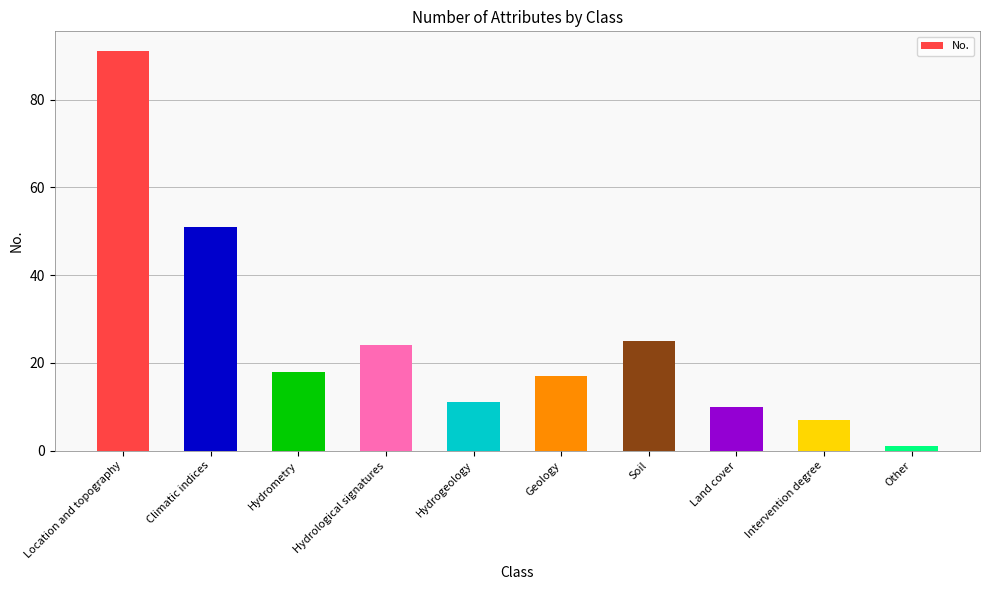

Are the bars horizontal?

No